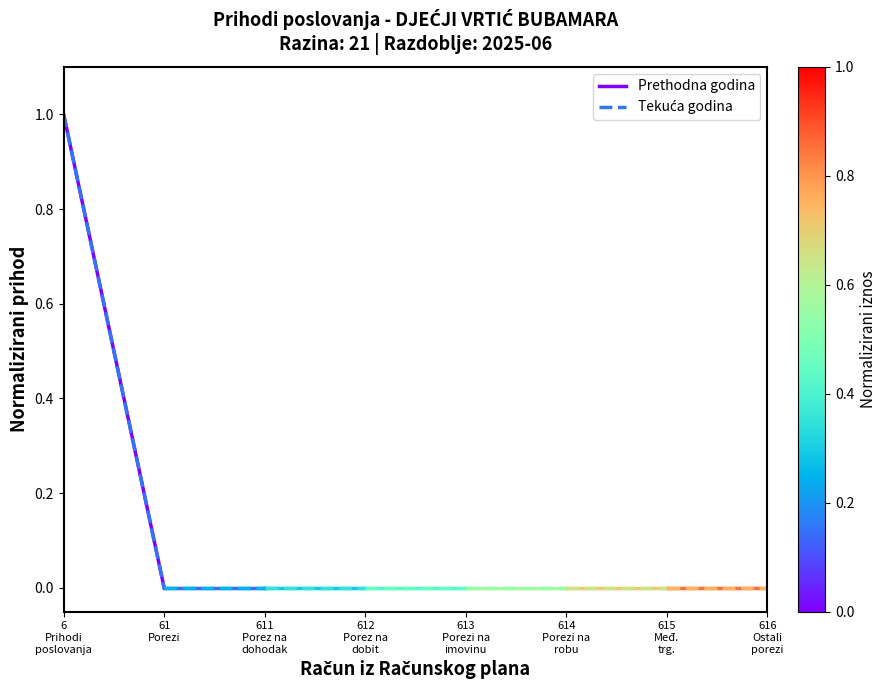

Does the chart have visible grid lines?

No